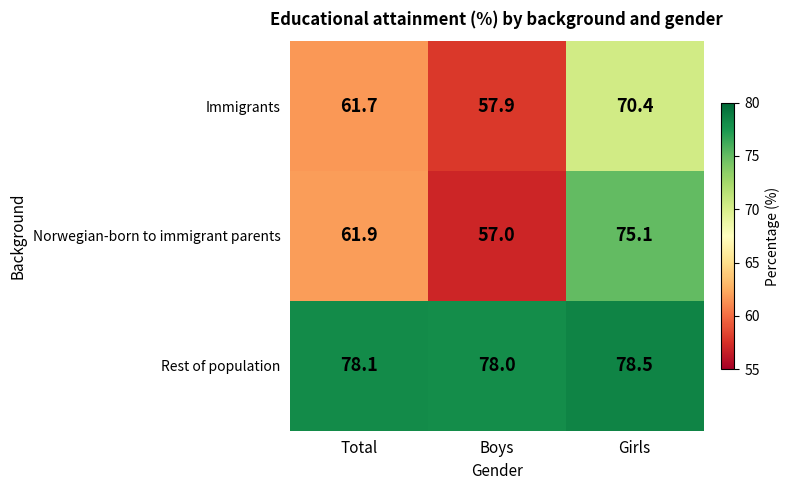

Count the number of categories in the chart.

3